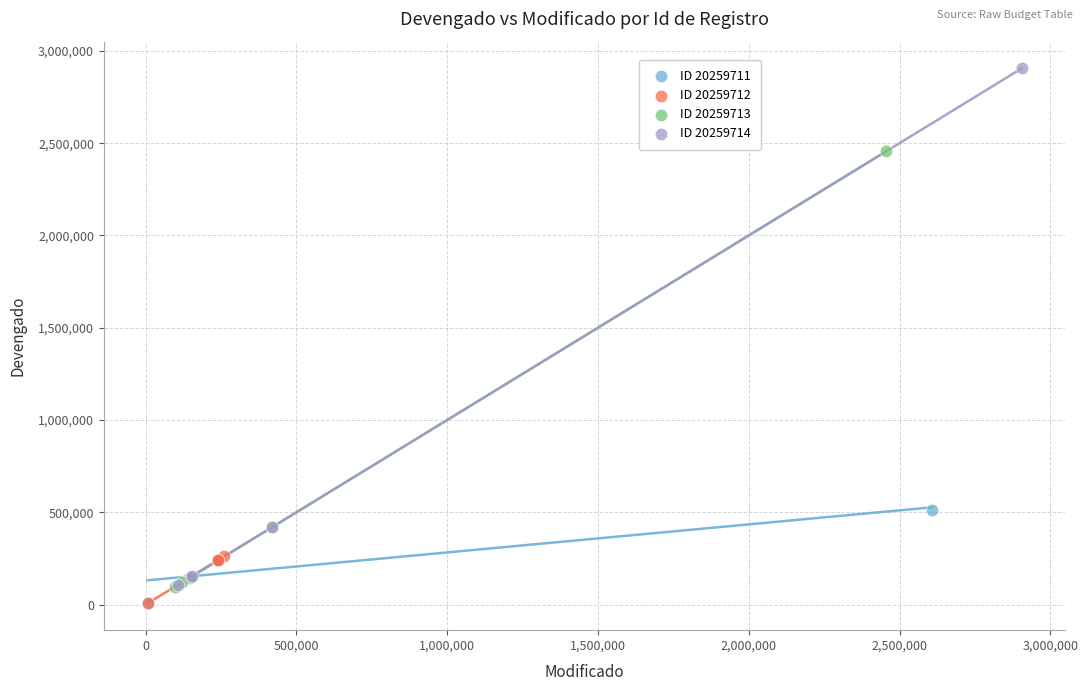

Which series has the widest spread of Y values?

ID 20259714